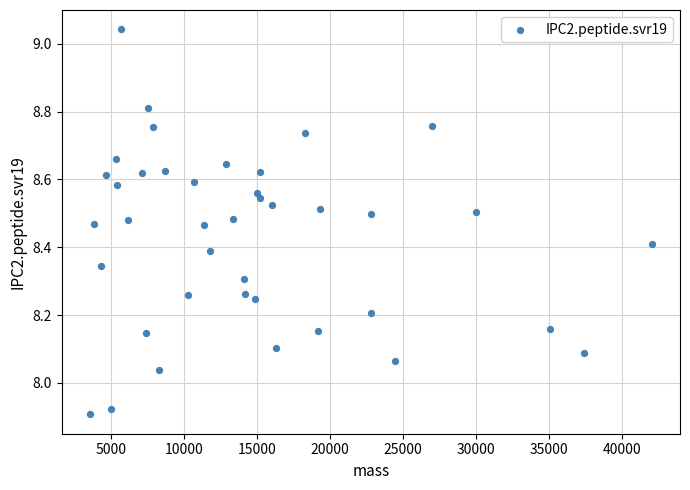

What is the range of Y values (max minus min)?

1.1